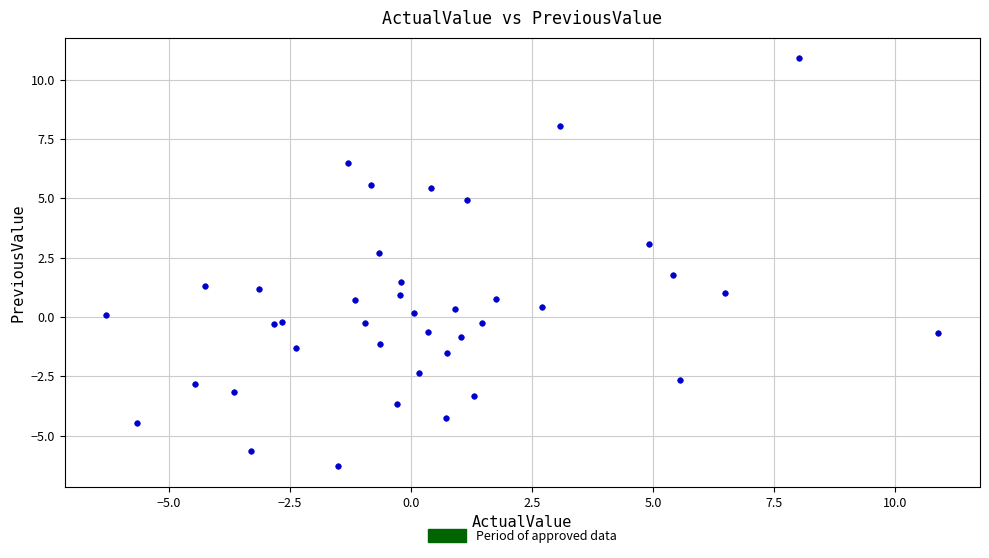

What Y value in the scatter plot is closest to 2?

1.8